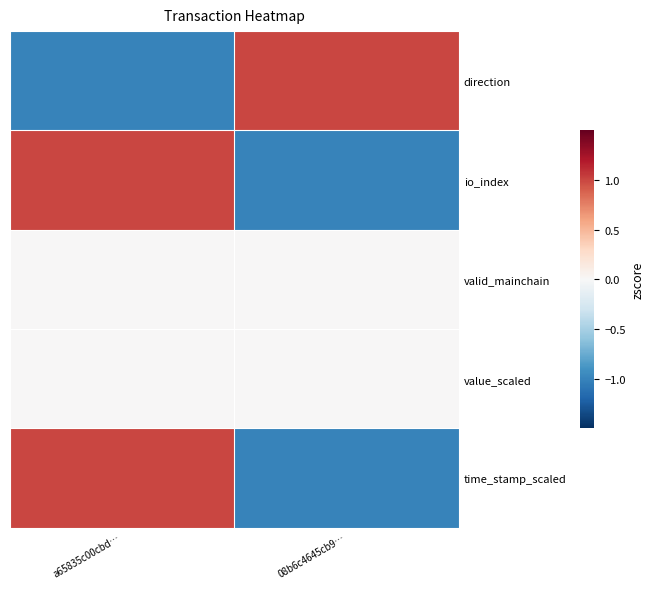

At which category is the sum across all series the highest?

a65835c00cbd…